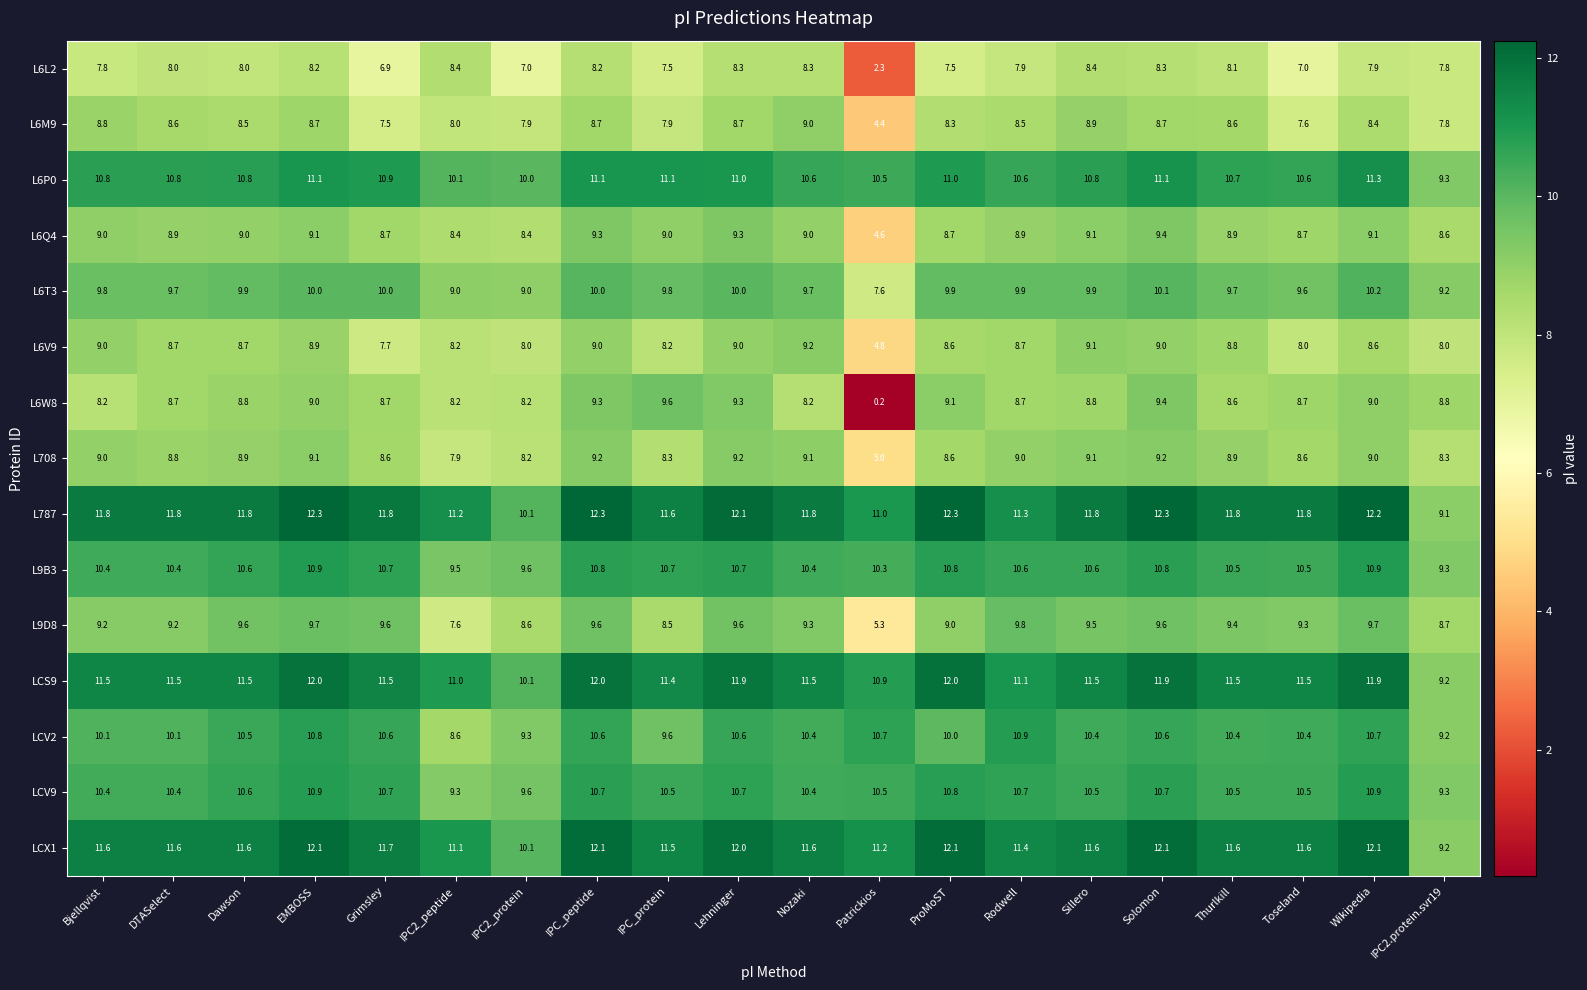

True or false: L6M9 has a value of 7.6 at Toseland.

True